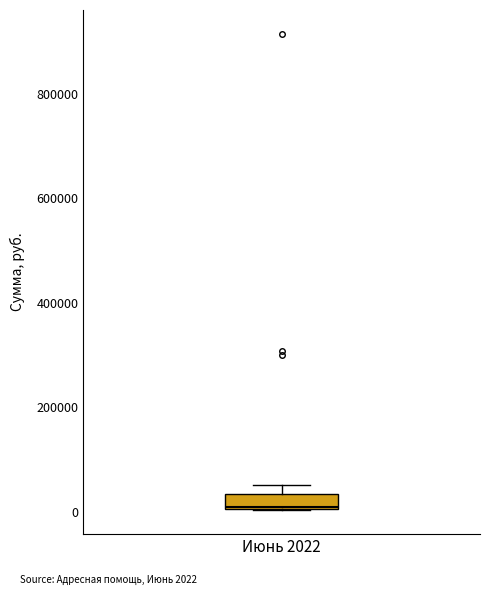

Where is the upper edge of the box for Июнь 2022 on the y-axis? The values are not printed on the chart, so give them approximately, as read against the axis.

40000